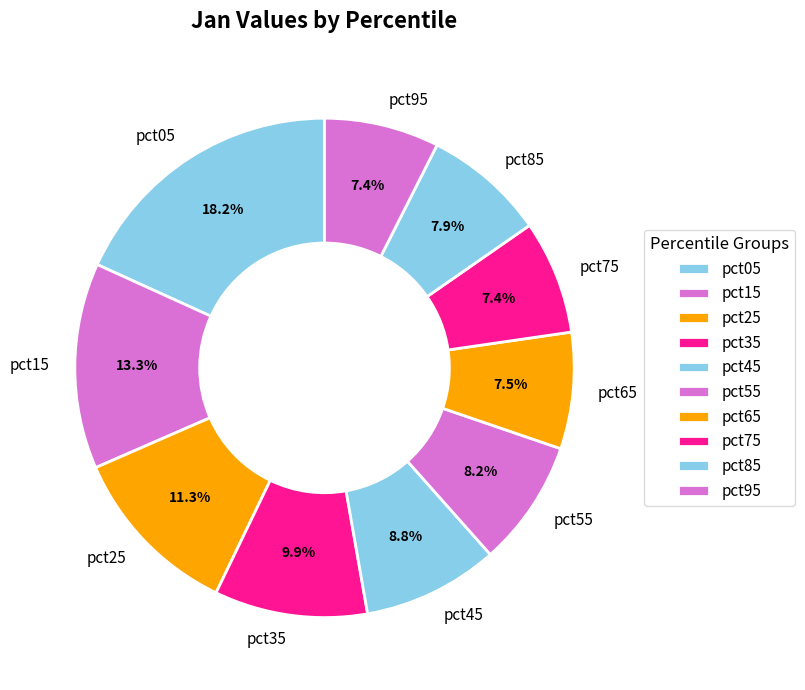

What is the ratio of the value at pct65 to the value at pct15?

0.6